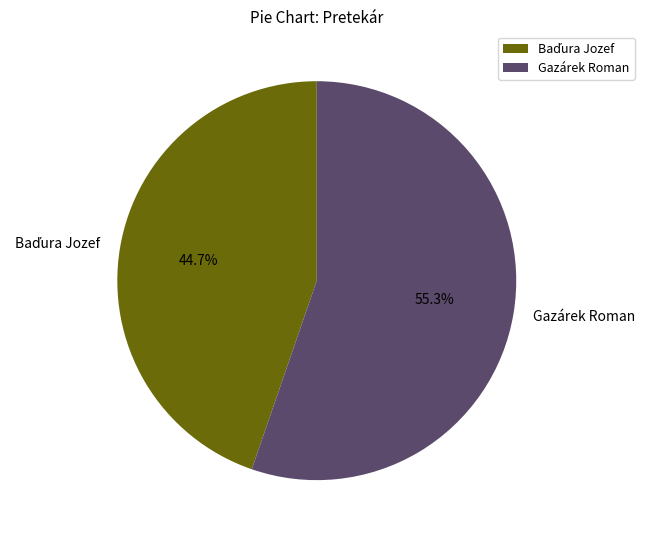

How many segments does this pie chart have?

2